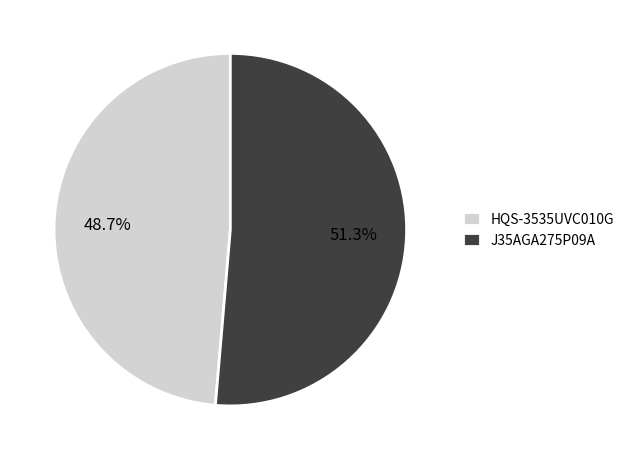

Between HQS-3535UVC010G and J35AGA275P09A, which is larger?

J35AGA275P09A